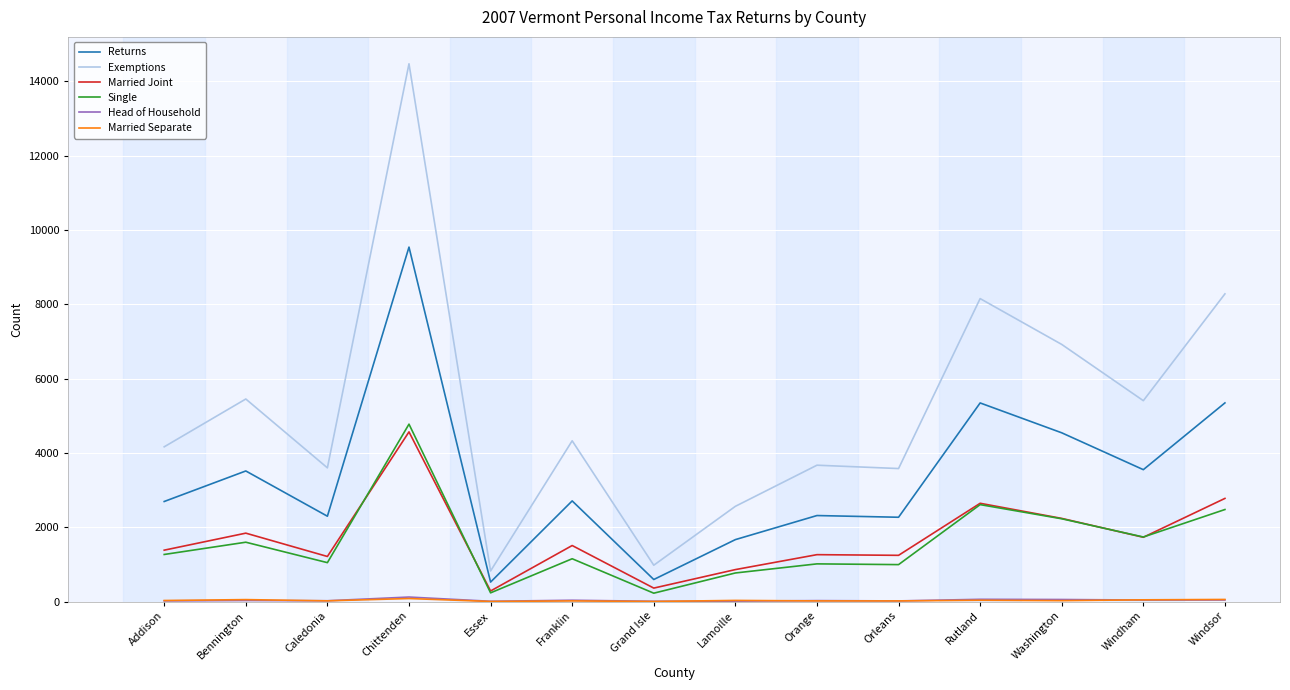

Which series has the largest range (max minus min)?

Exemptions